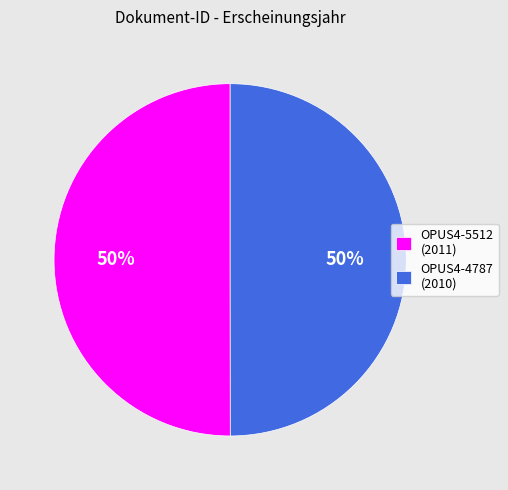

What is the ratio of the value at OPUS4-4787 to the value at OPUS4-5512?

1.0